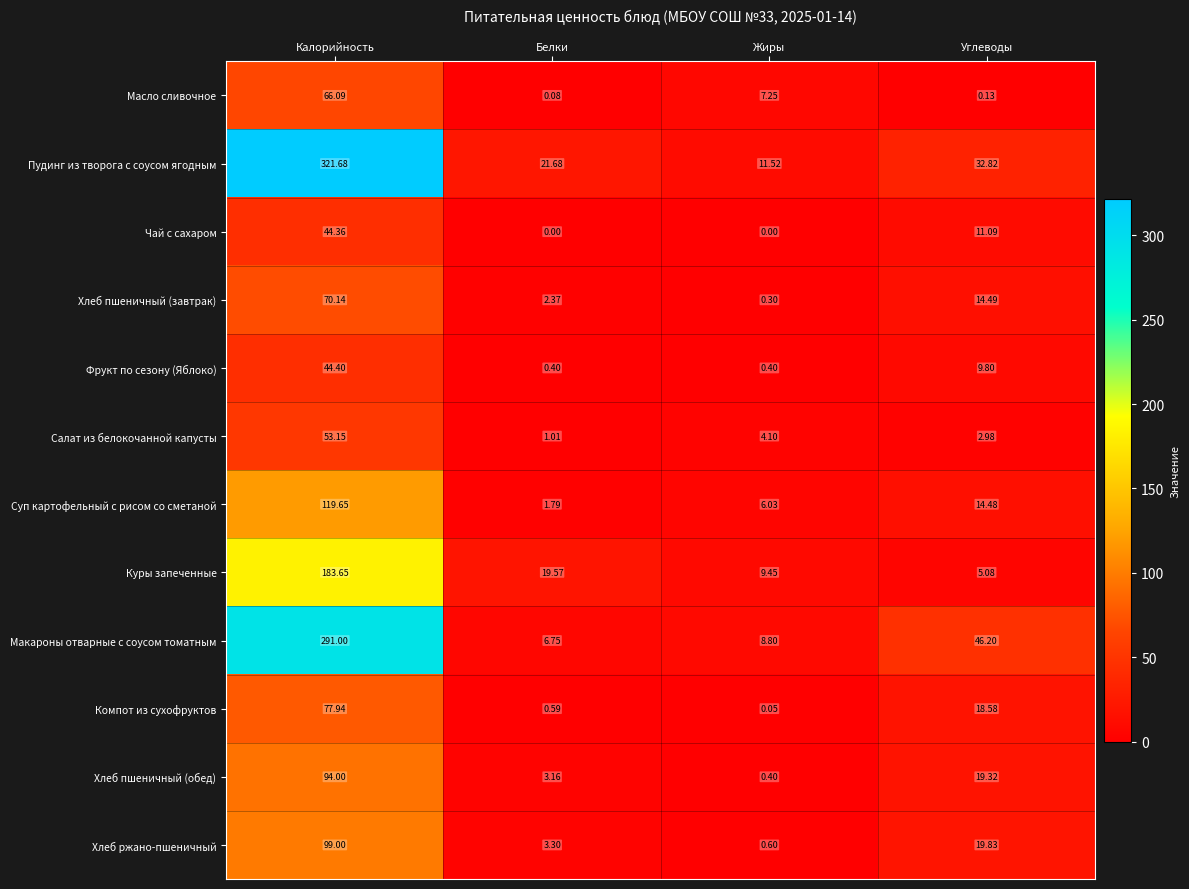

At which label does Пудинг из творога с соусом ягодным reach its minimum?

Жиры